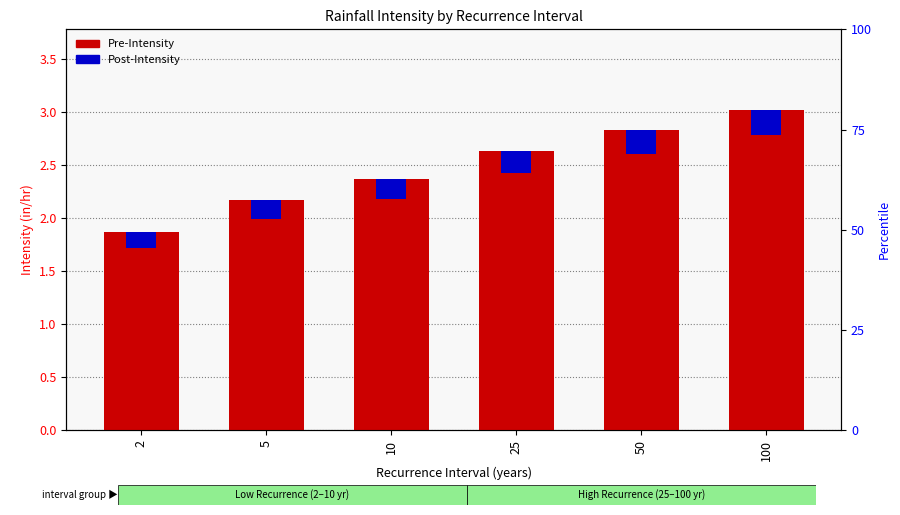

Is the value of Pre-Intensity at 5 greater than the value of Post-Intensity at 2?

Yes